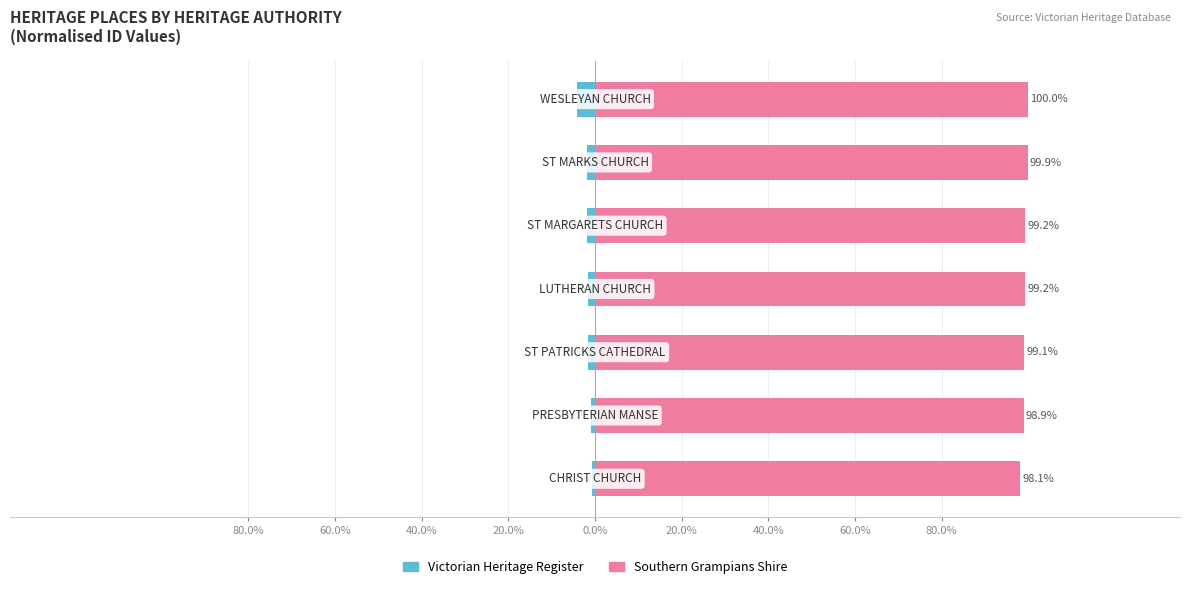

Reading left to right, list all the values displayed in this chart.

Victorian Heritage Register: -0.7	-1.0	-1.5	-1.7	-1.8	-1.9	-4.0
Southern Grampians Shire: 98.1	98.9	99.1	99.2	99.2	99.9	100.0